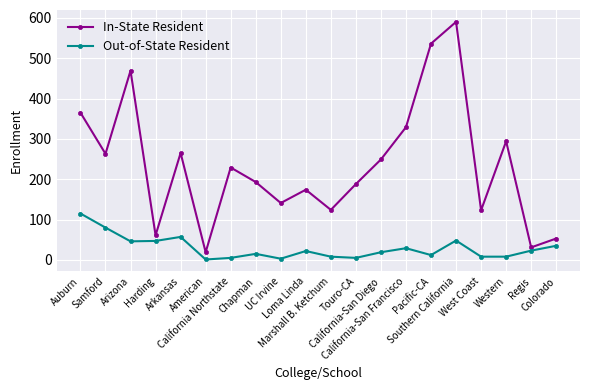

What is the difference between the Out-of-State Resident values at Arkansas and Colorado?

22